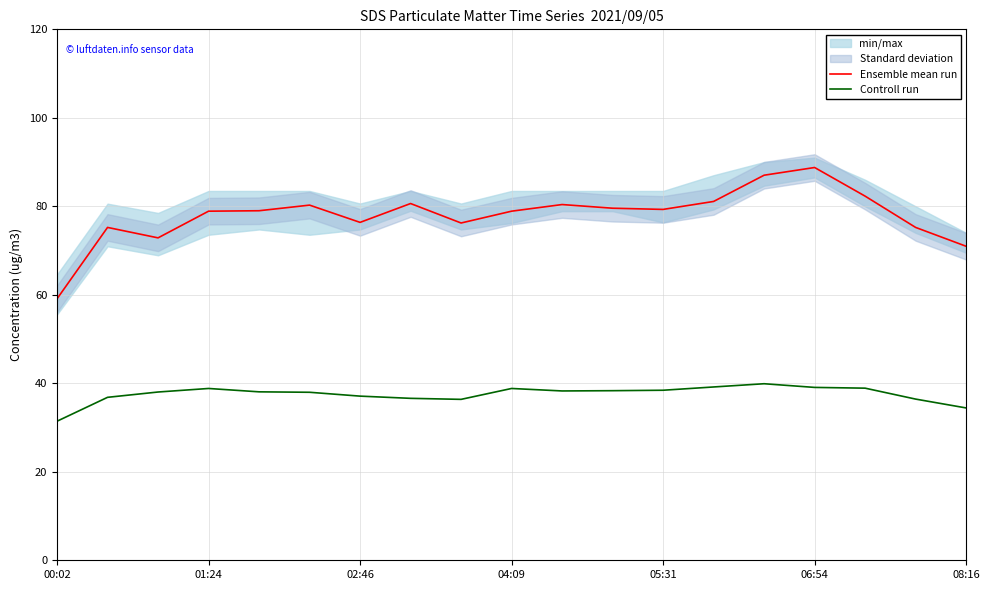

How many values in the Controll run series are below 38?

8